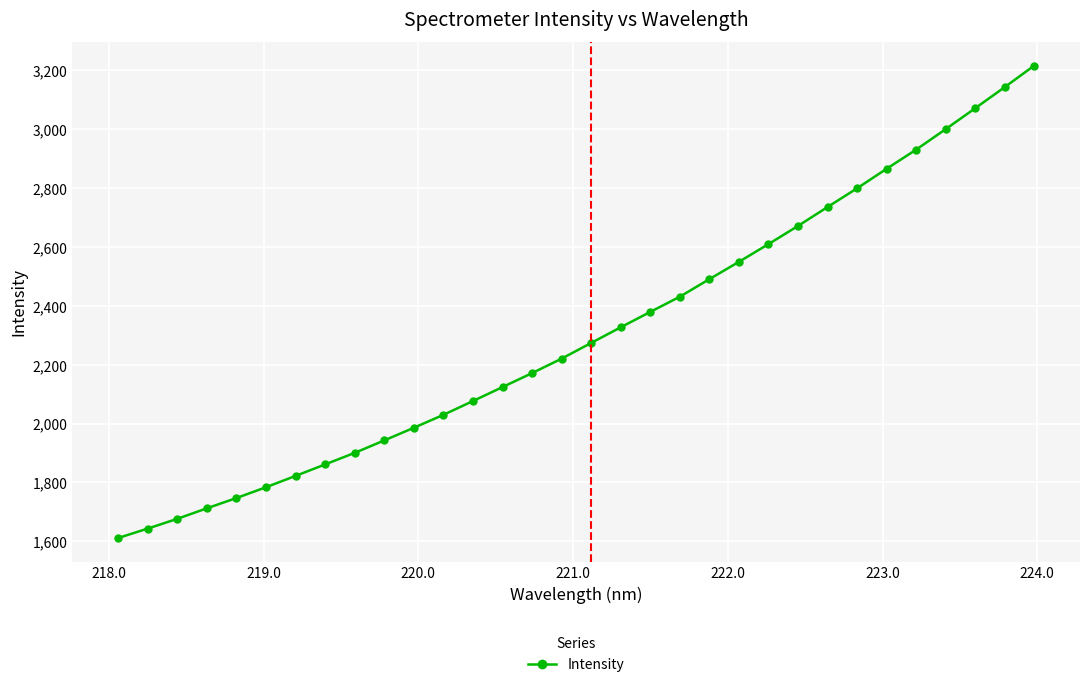

What is the minimum value shown in the chart?

1611.3